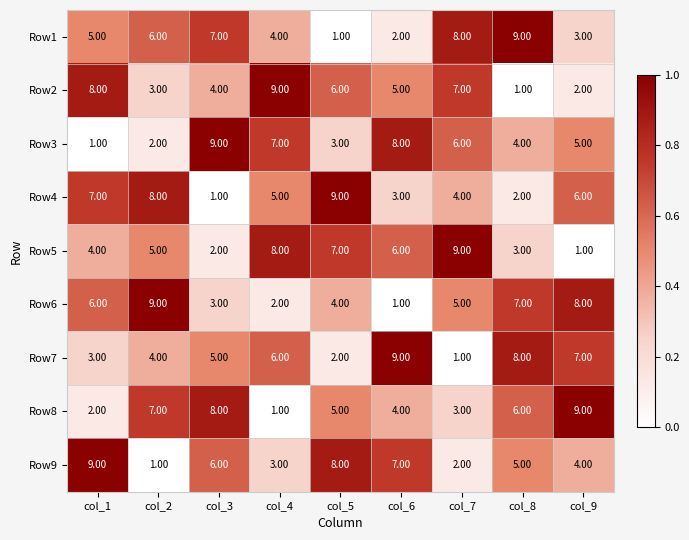

What is the greatest value displayed?

9